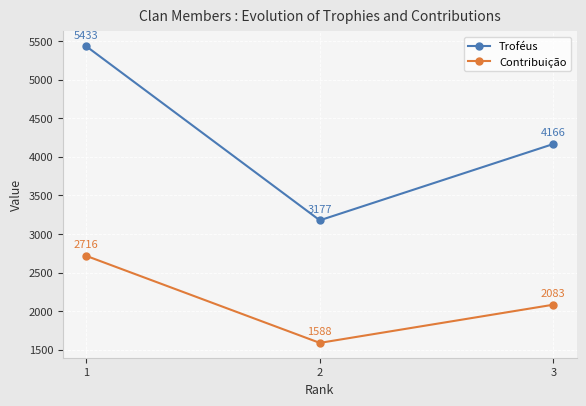

Reading right to left, list all the values displayed in this chart.

Troféus: 3=4166	2=3177	1=5433
Contribuição: 3=2083	2=1588	1=2716